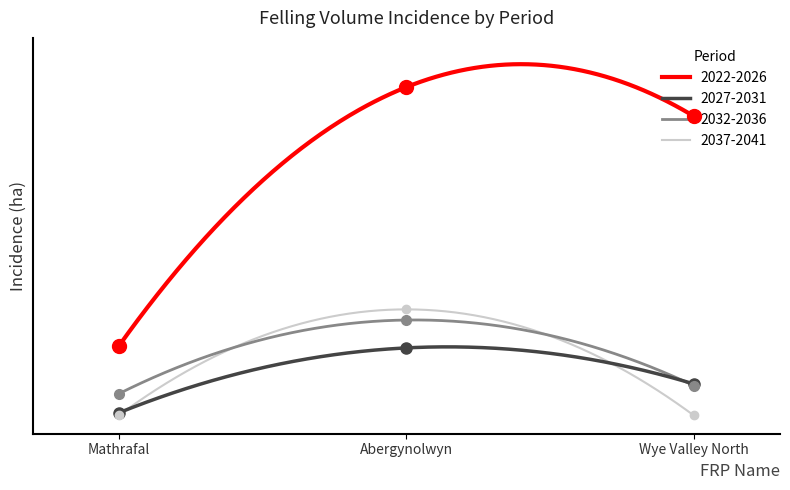

Which series has the widest spread of Y values?

2022-2026